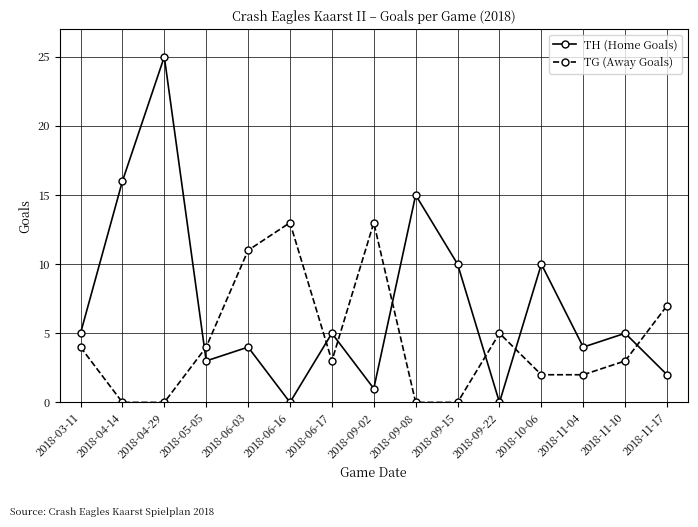

In TG (Away Goals), how many points are higher than both neighbors (excluding endpoints)?

3